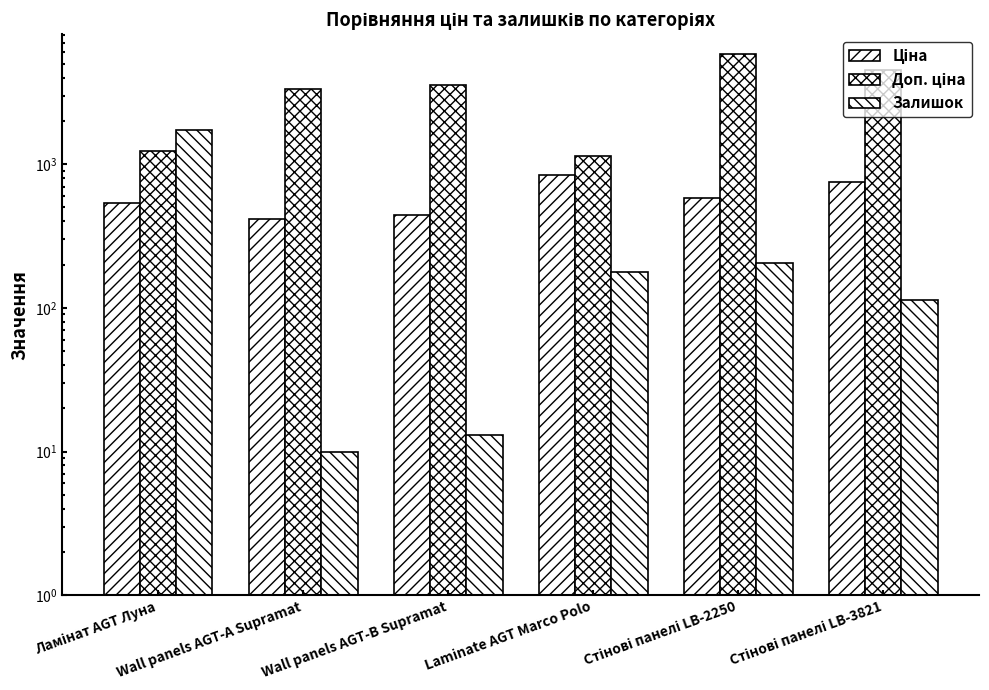

What is the value of the Доп. ціна bar at the 2nd from the left?

3332.5